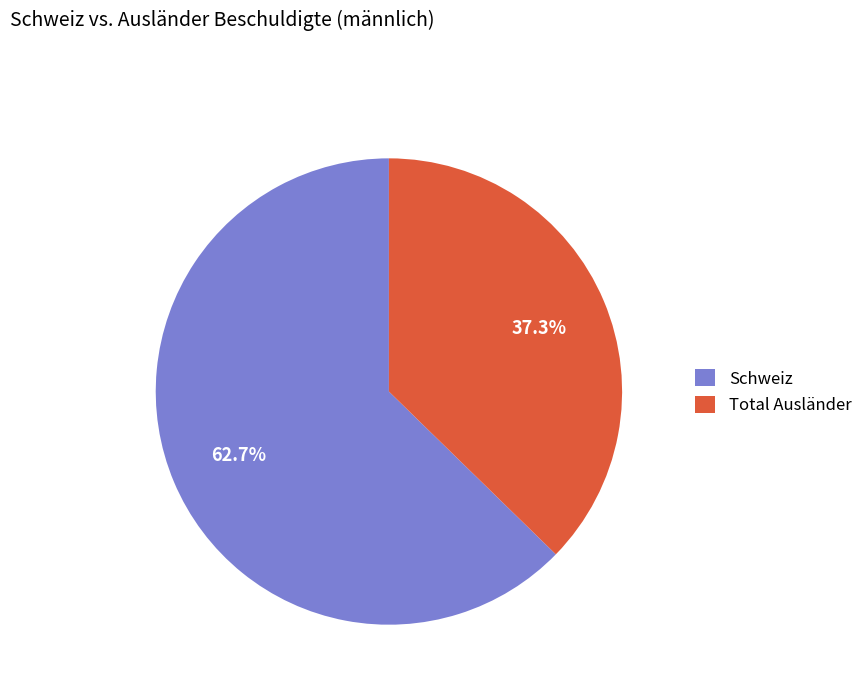

To the nearest percent, what is the average slice percentage?

50%